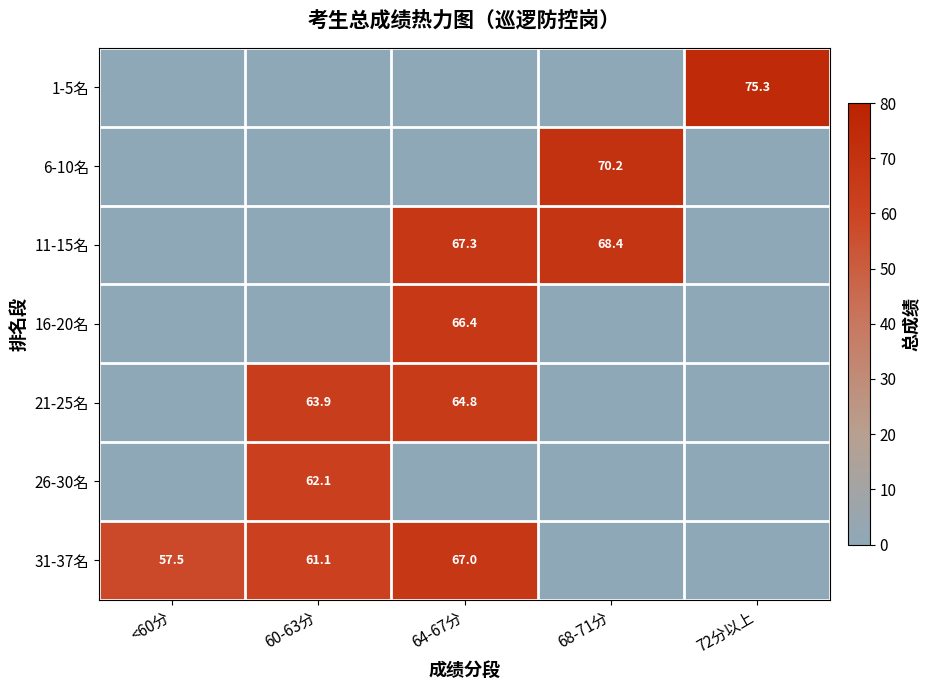

Is it true that 31-37名 equals 25.7 at <60分?

False